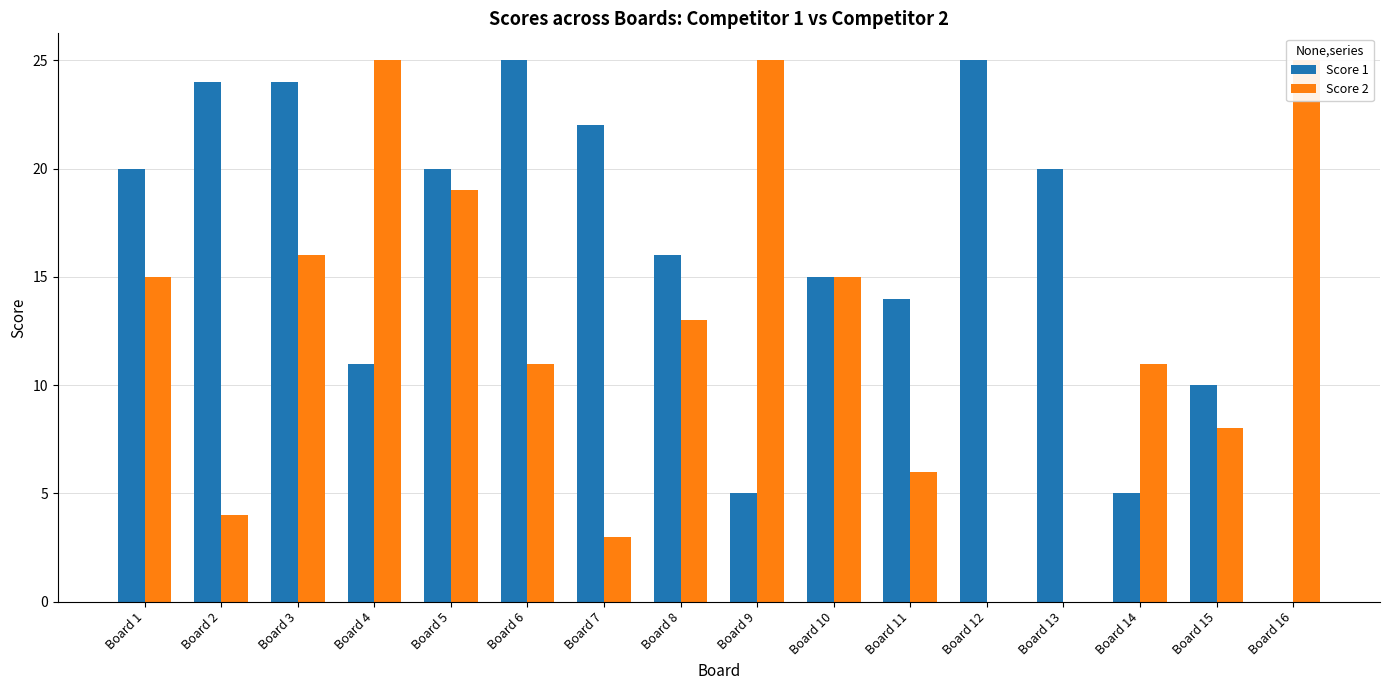

What are all the series names shown in the legend?

Score 1, Score 2